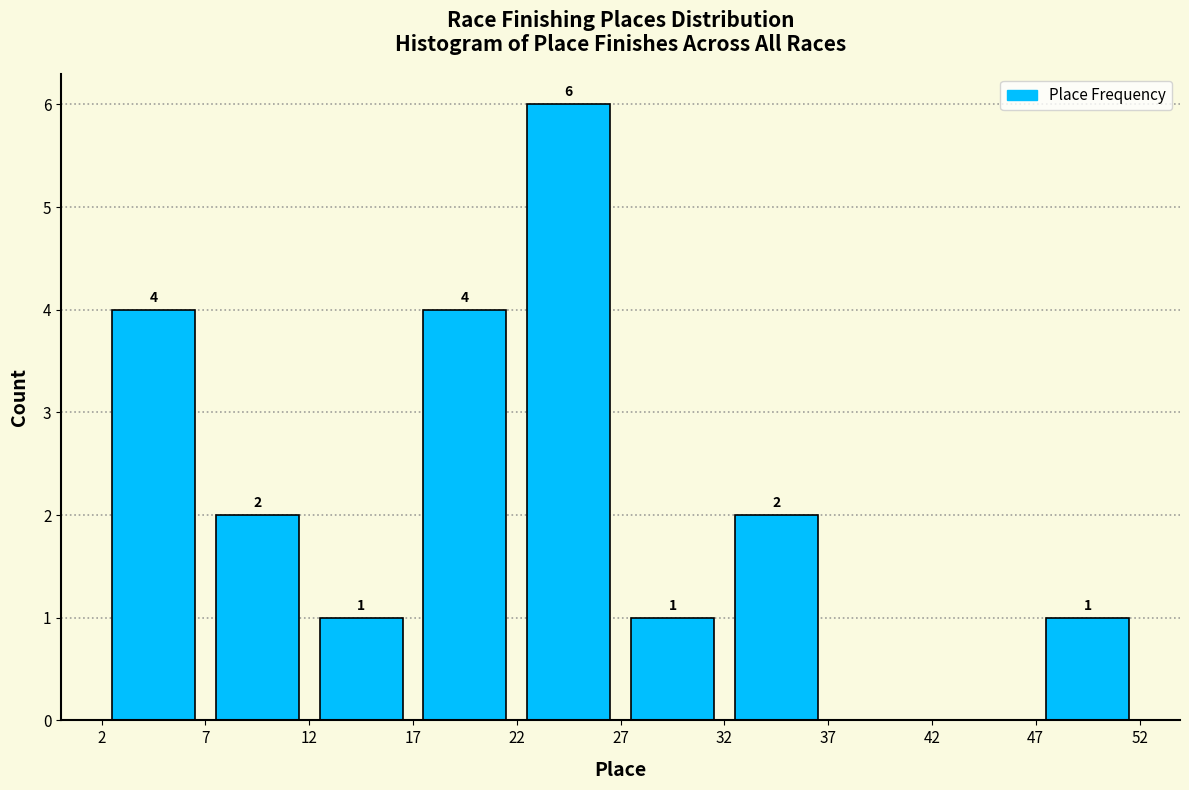

Over which range of the x-axis is the bar tallest?

22 to 27